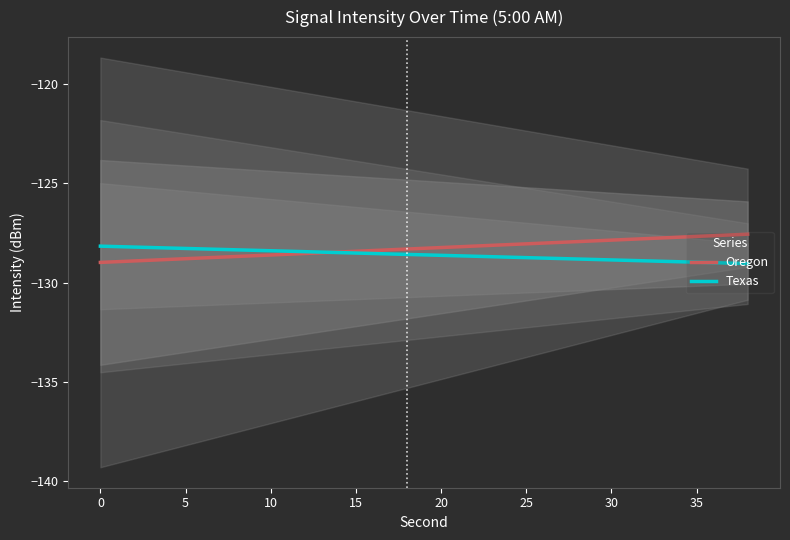

What is the difference between the maximum and minimum values in the Oregon series?

1.4